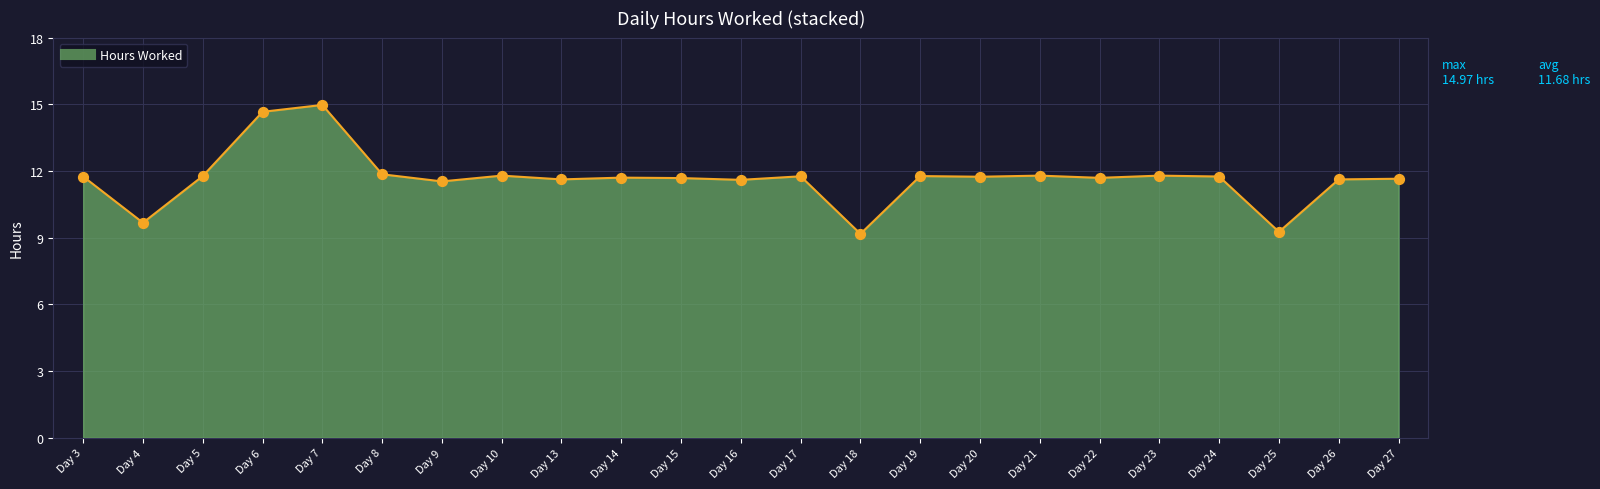

Which has a higher value, Day 25 or Day 13?

Day 13